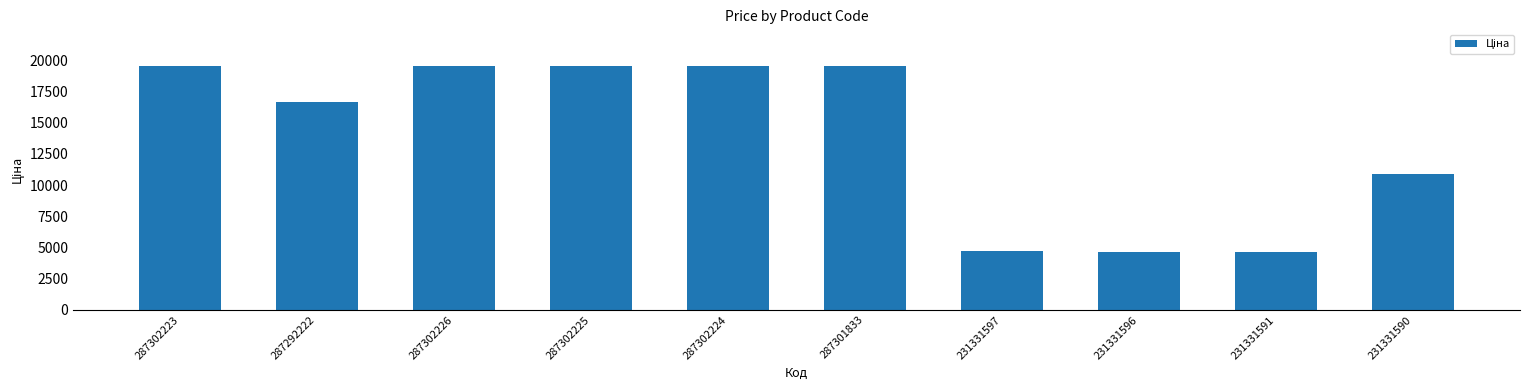

What is the difference between the second highest and second lowest values?

14900.9